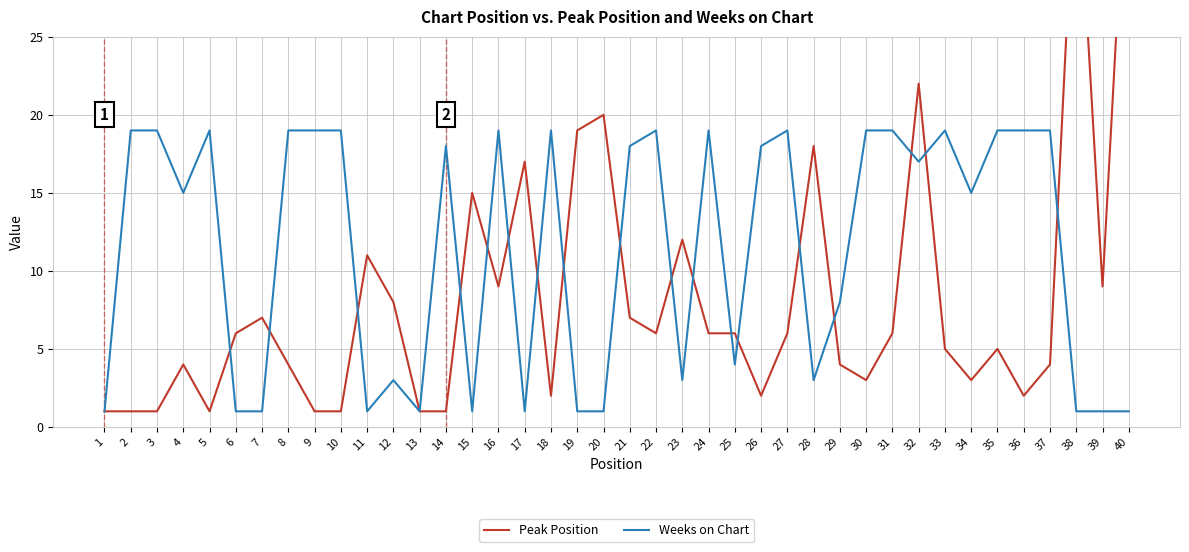

What are all the series names shown in the legend?

Peak Position, Weeks on Chart